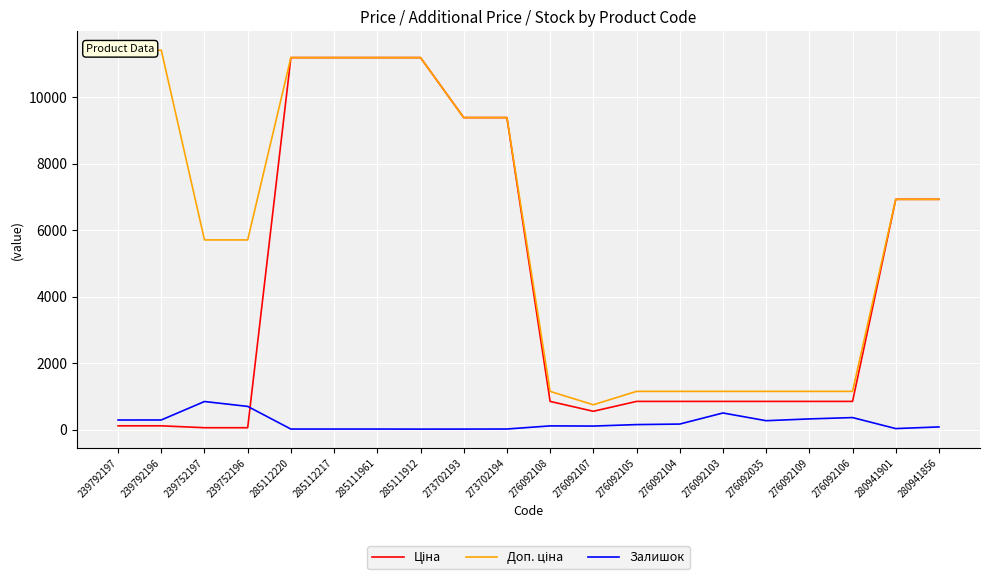

At which category is the sum across all series the highest?

285112220